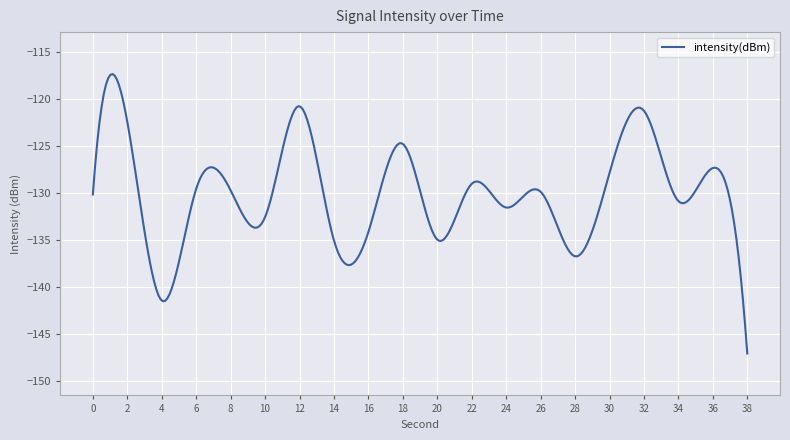

What is the difference between the maximum and minimum values?

29.8